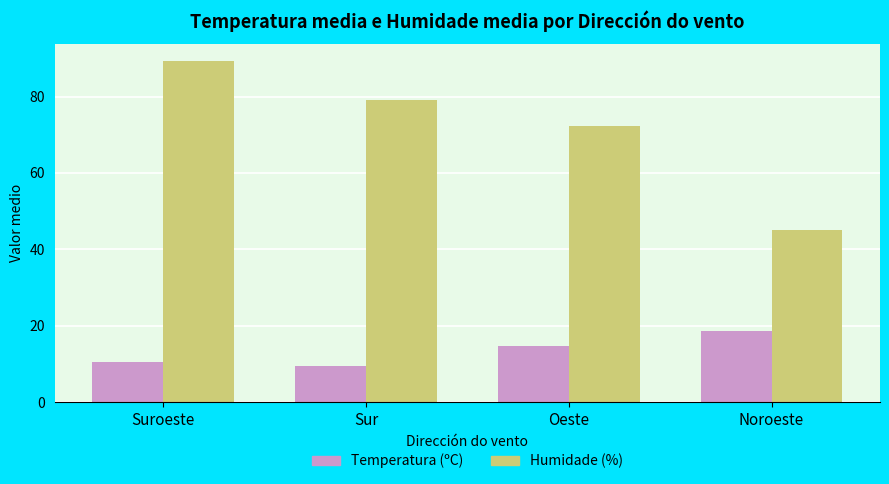

What is the lowest value of the Humidade (%) series?

45.0